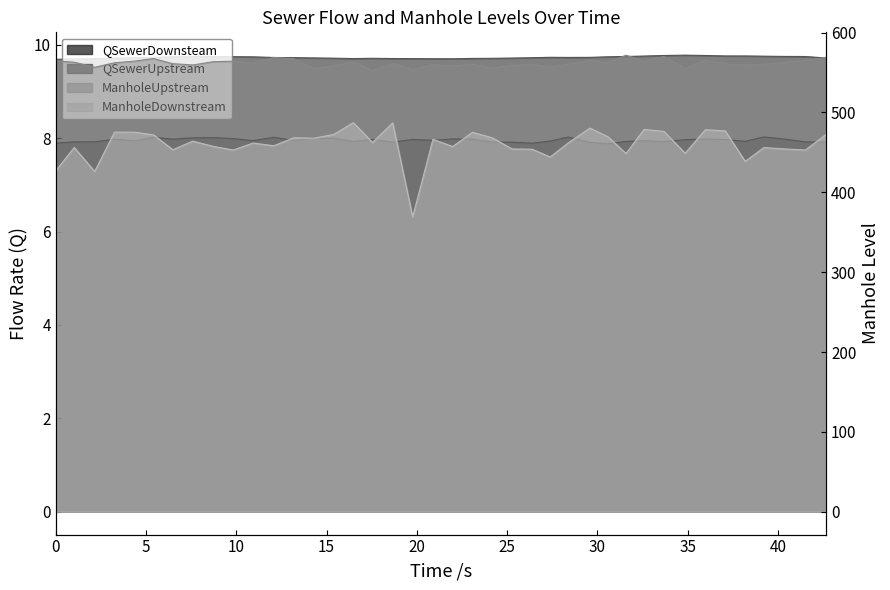

What is the difference between the second highest and second lowest values in the ManholeUpstream series?

16.4